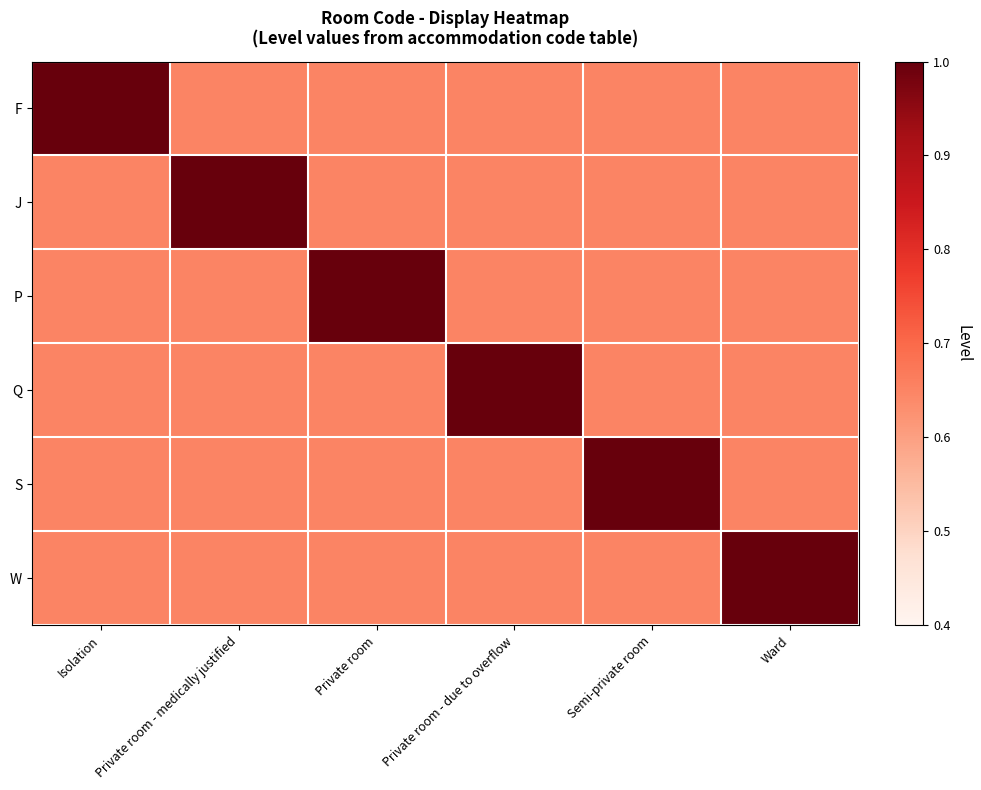

Which series changed the most between Isolation and Private room?

F